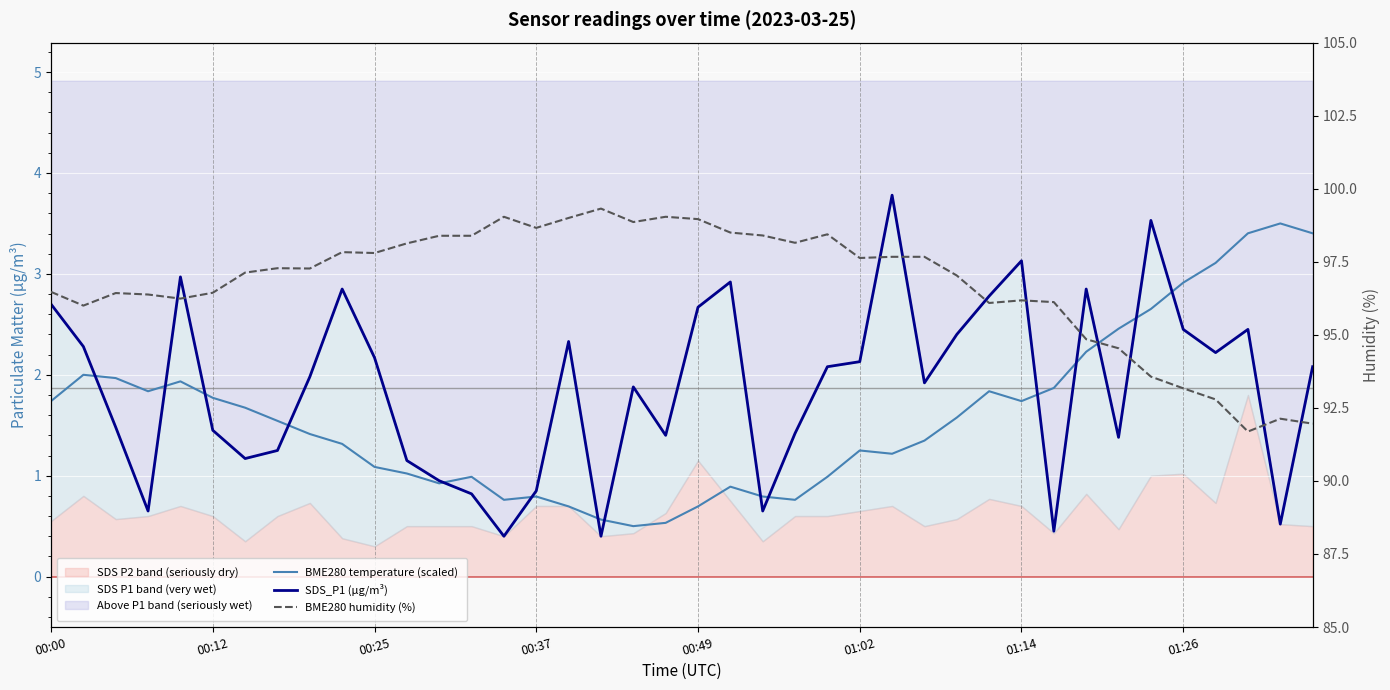

The value of BME280 temperature (scaled) at 16 is 1.0. True or false?

False